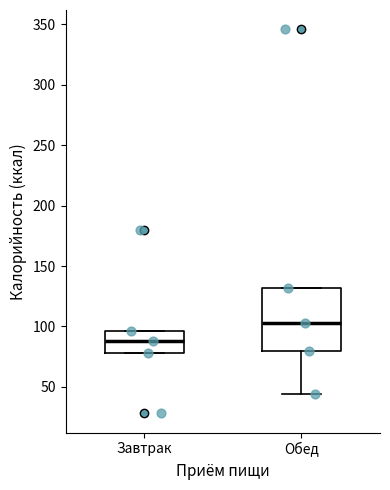

Where is the upper edge of the box for Обед on the y-axis? The values are not printed on the chart, so give them approximately, as read against the axis.

130